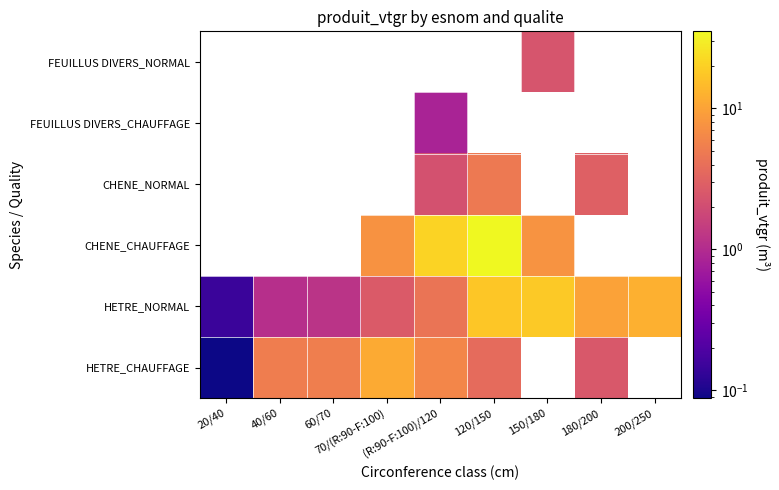

Between 60/70 and 70/(R:90-F:100), which is larger?

70/(R:90-F:100)